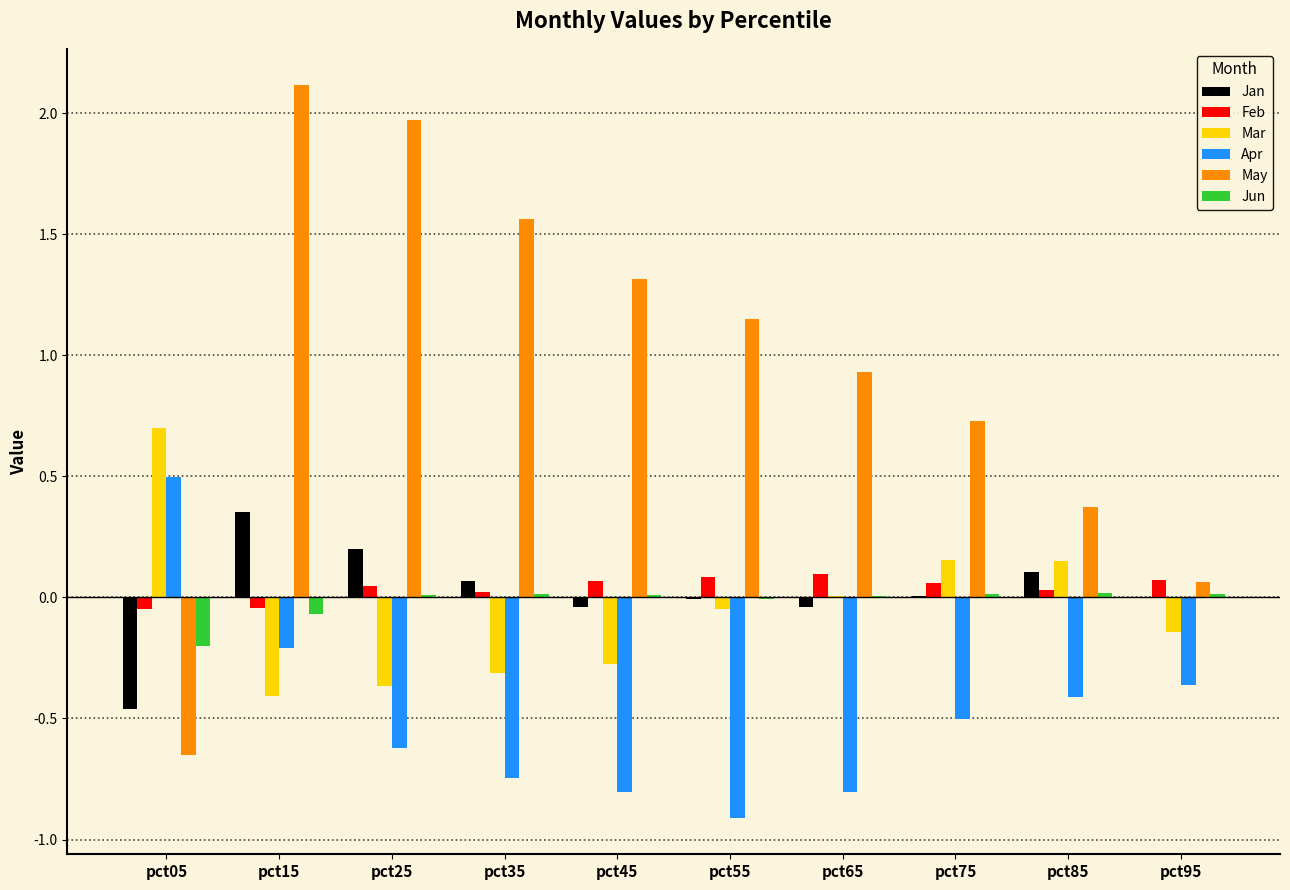

What is the difference between the Jan values at pct15 and pct35?

0.3